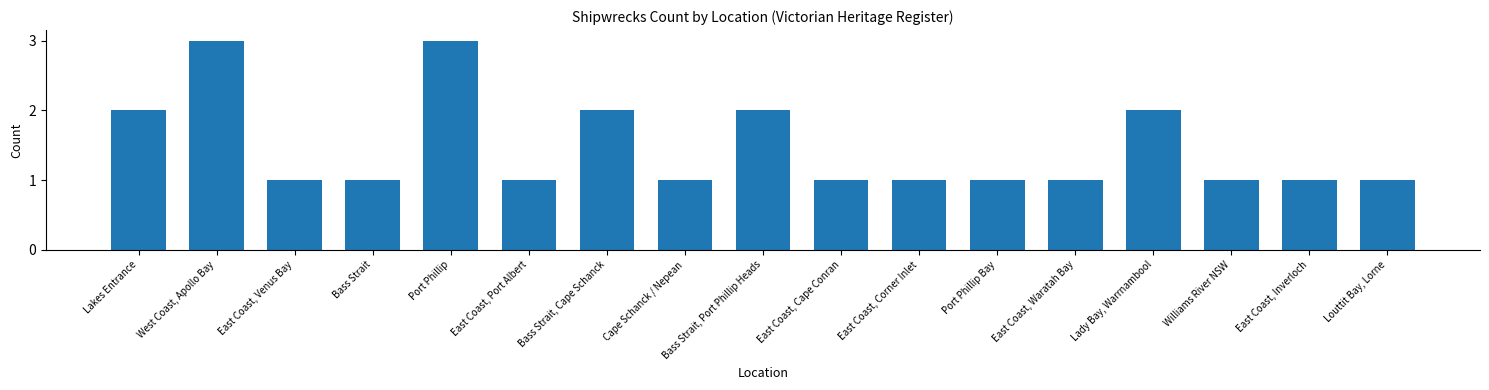

Which has a higher value, Lady Bay, Warrnambool or East Coast, Waratah Bay?

Lady Bay, Warrnambool